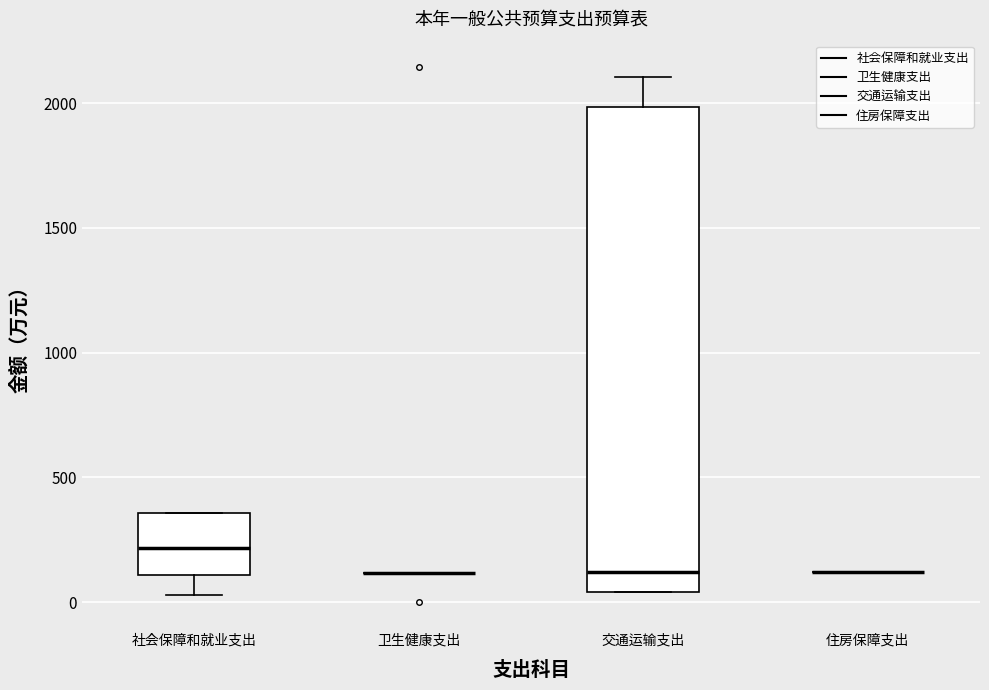

Comparing the boxes themselves (not the whiskers), which one is the tallest?

交通运输支出